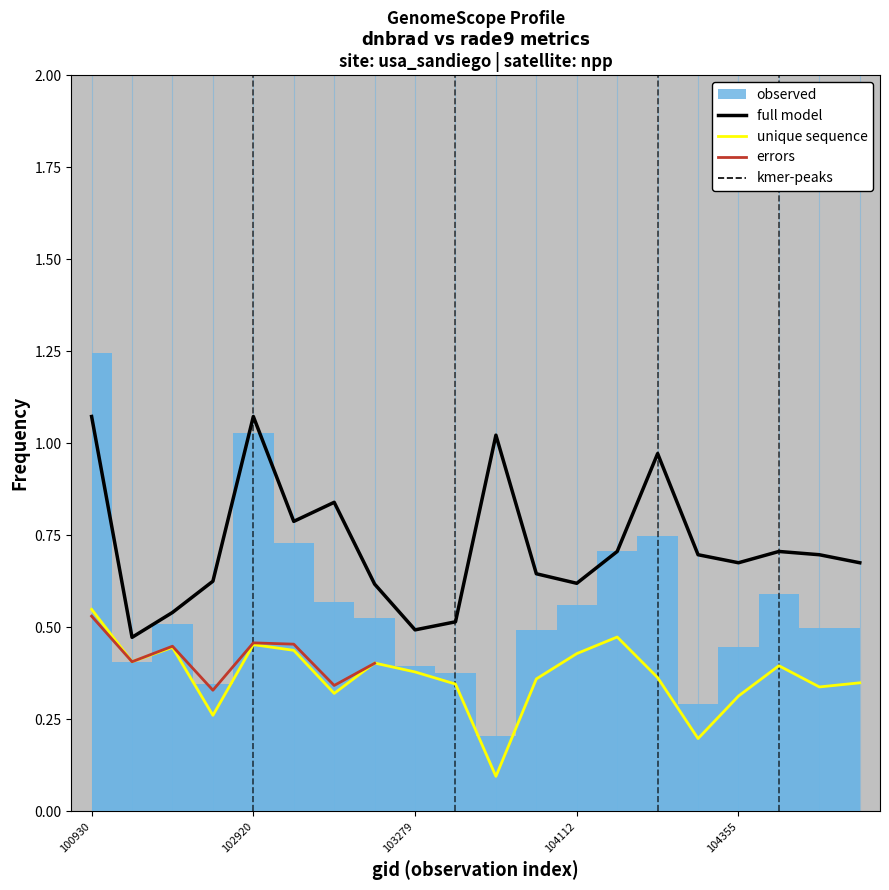

Reading right to left, list all the values displayed in this chart.

rade9_bin_mdn: 107843=0.7	107834=0.7	107659=0.7	104355=0.7	104346=0.7	104236=1.0	104229=0.7	104112=0.6	103761=0.6	103524=1.0	103397=0.5	103279=0.5	103160=0.6	103040=0.8	103032=0.8	102920=1.1	102912=0.6	102792=0.5	102671=0.5	100930=1.1
rade9_mult_nadir_norm: 107843=0.3	107834=0.3	107659=0.4	104355=0.3	104346=0.2	104236=0.4	104229=0.5	104112=0.4	103761=0.4	103524=0.1	103397=0.3	103279=0.4	103160=0.4	103040=0.3	103032=0.4	102920=0.5	102912=0.3	102792=0.4	102671=0.4	100930=0.5